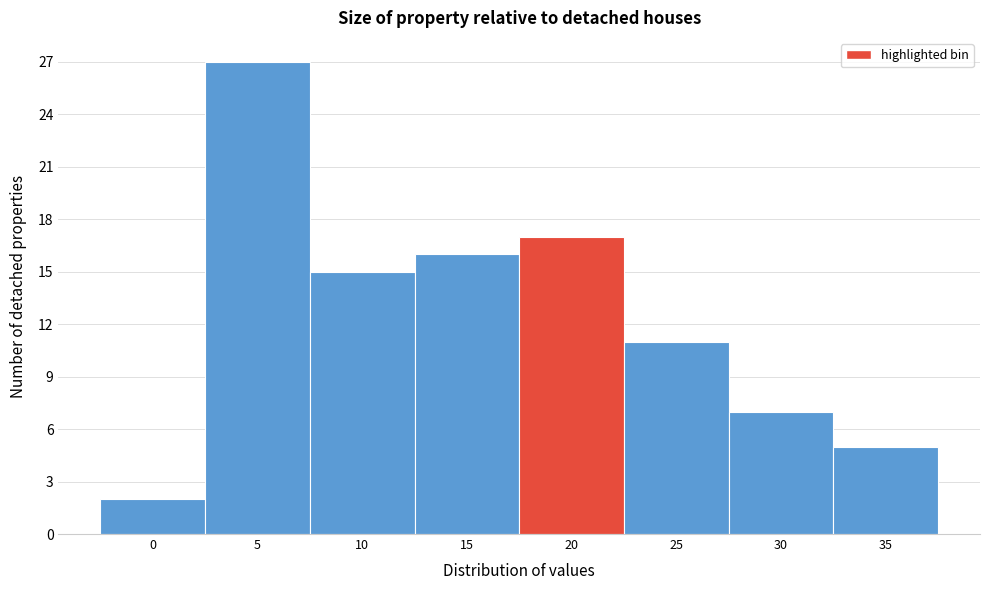

Reading left to right, list all the values displayed in this chart.

0=2	5=27	10=15	15=16	20=17	25=11	30=7	35=5